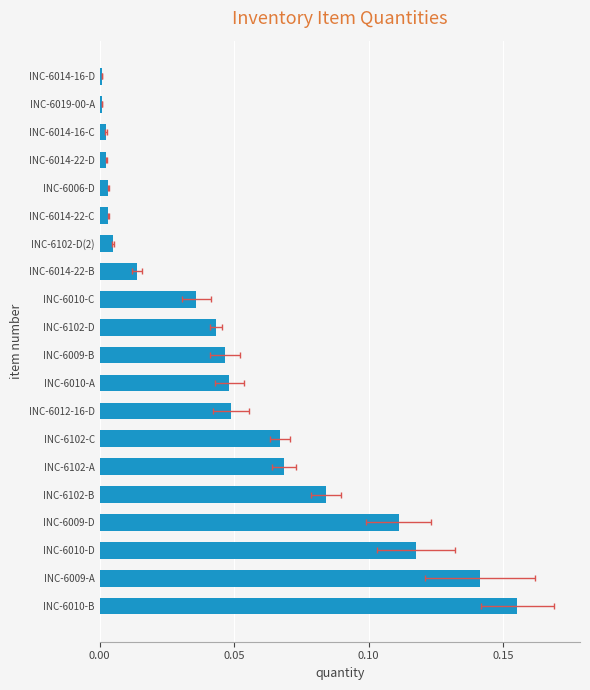

True or false: the data shows 0.0 at INC-6102-D.

False